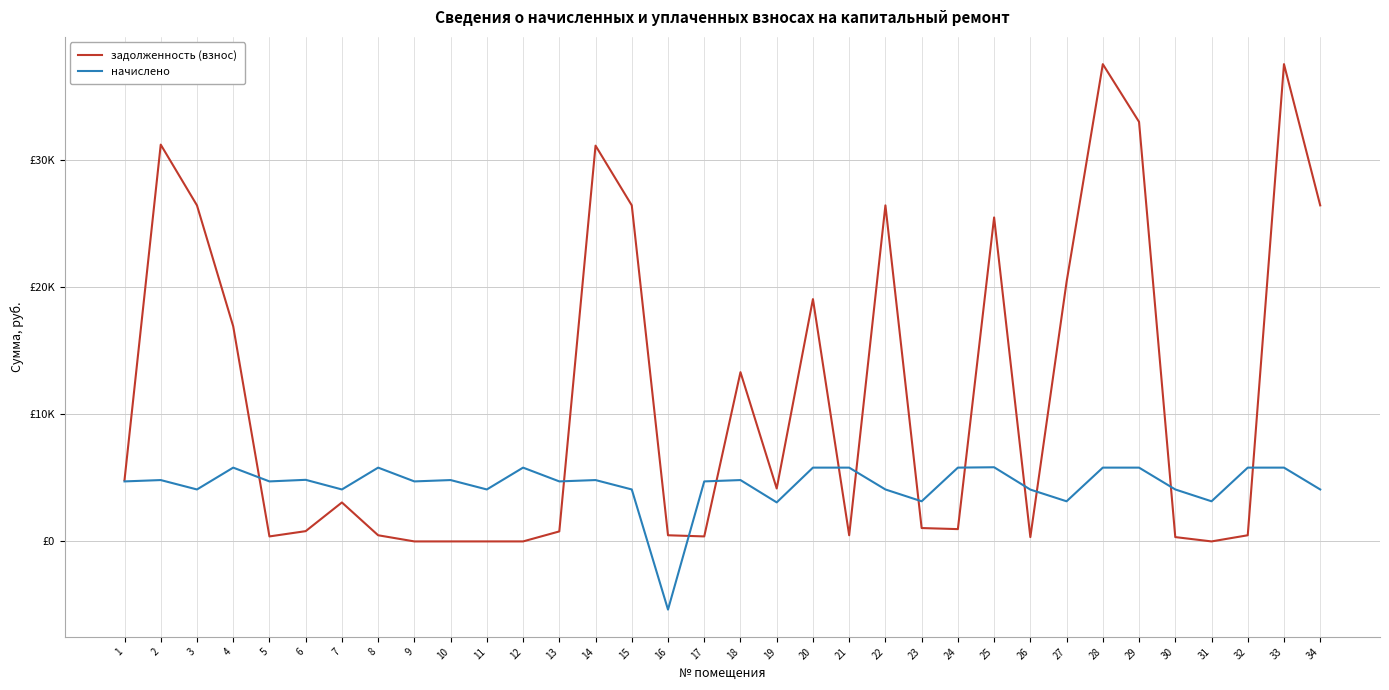

What are all the series names shown in the legend?

задолженность (взнос), начислено